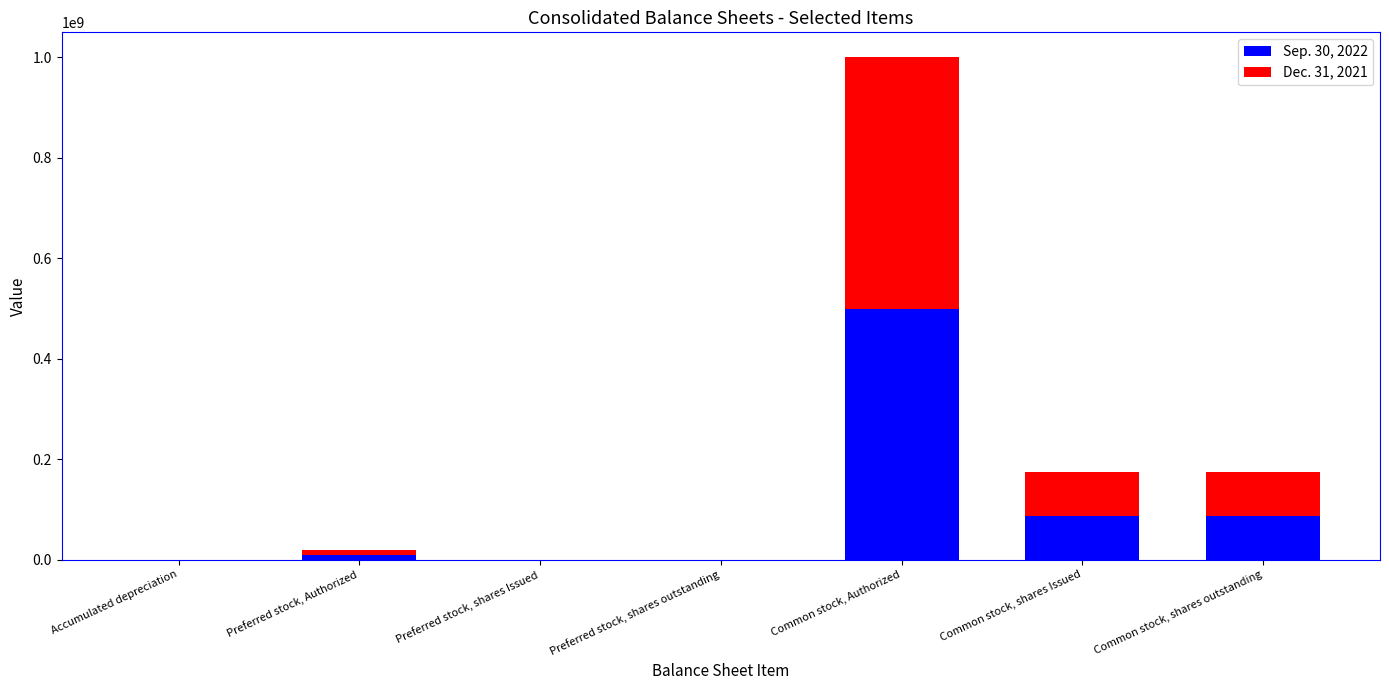

True or false: Sep. 30, 2022 has a value of 35520199 at Common stock, shares Issued.

False